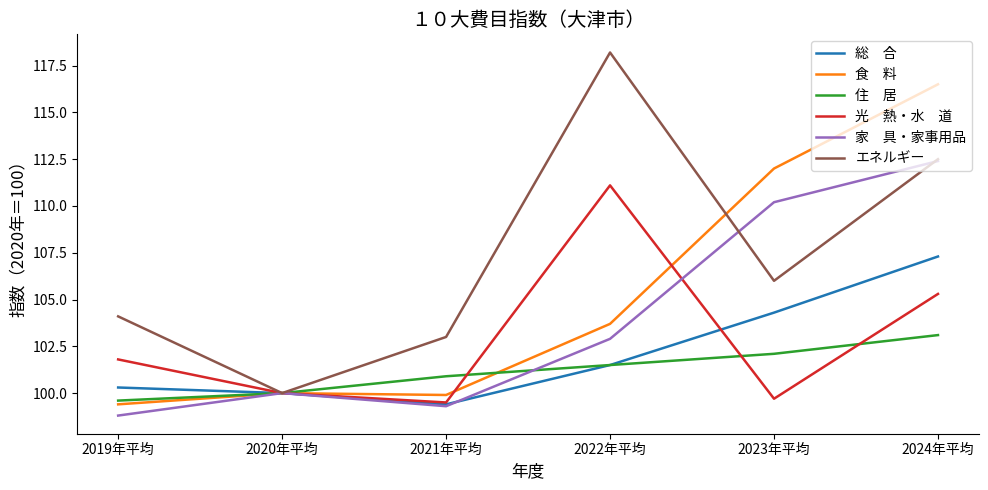

What is the greatest value displayed?

118.2